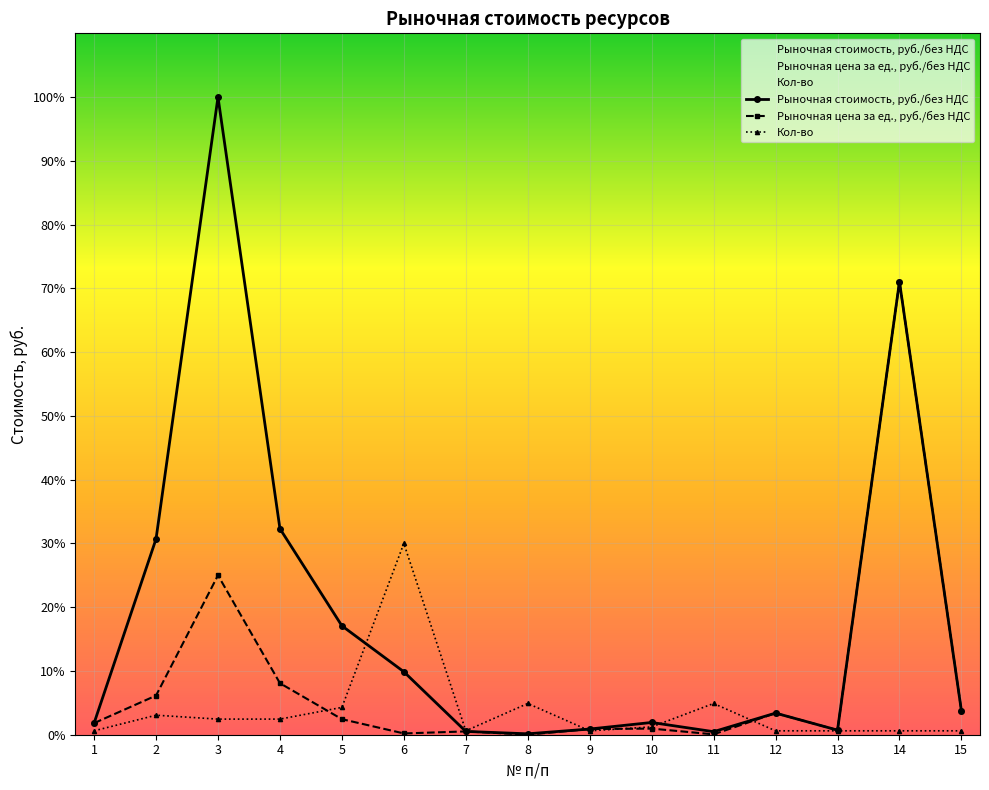

In Рыночная стоимость, руб./без НДС, how many points are higher than both neighbors (excluding endpoints)?

4